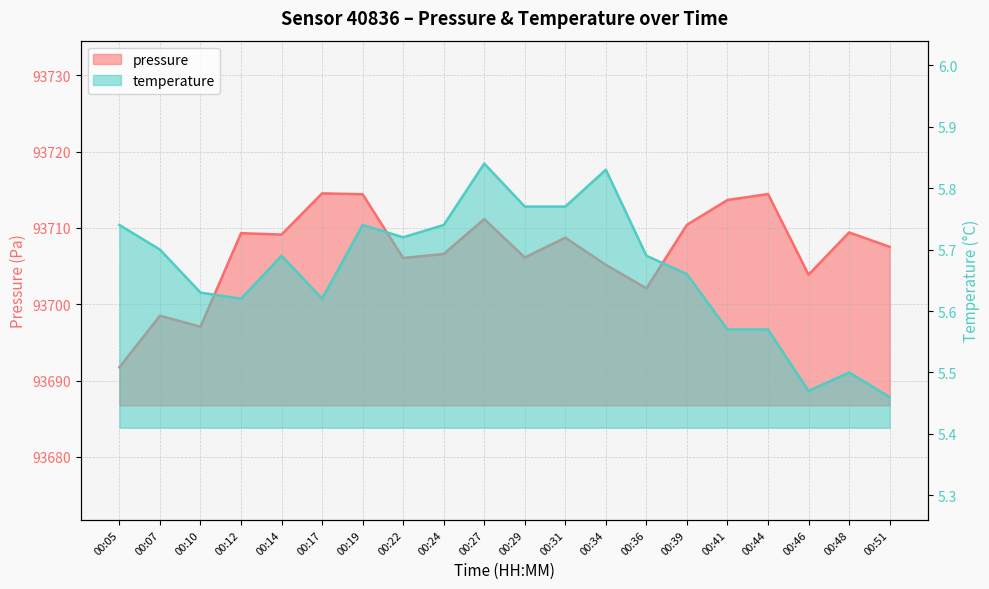

What is the average value of the pressure series?

93707.0